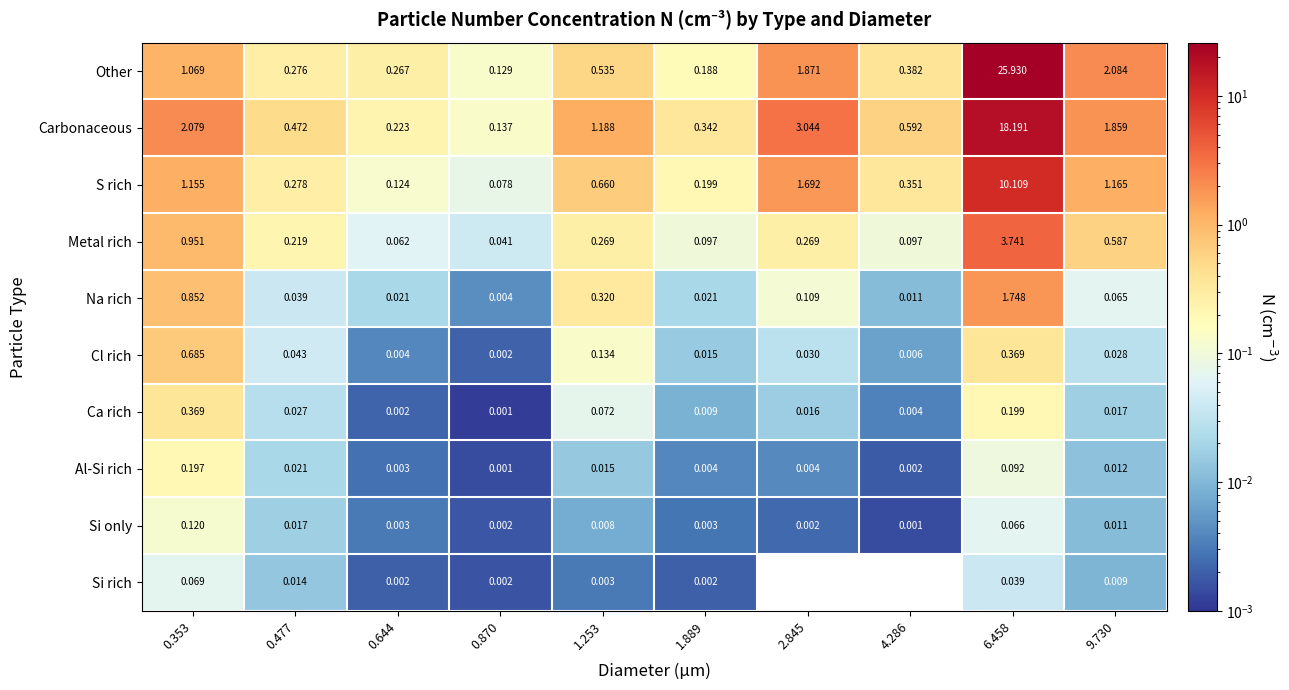

Which series has the largest total across all categories?

Other